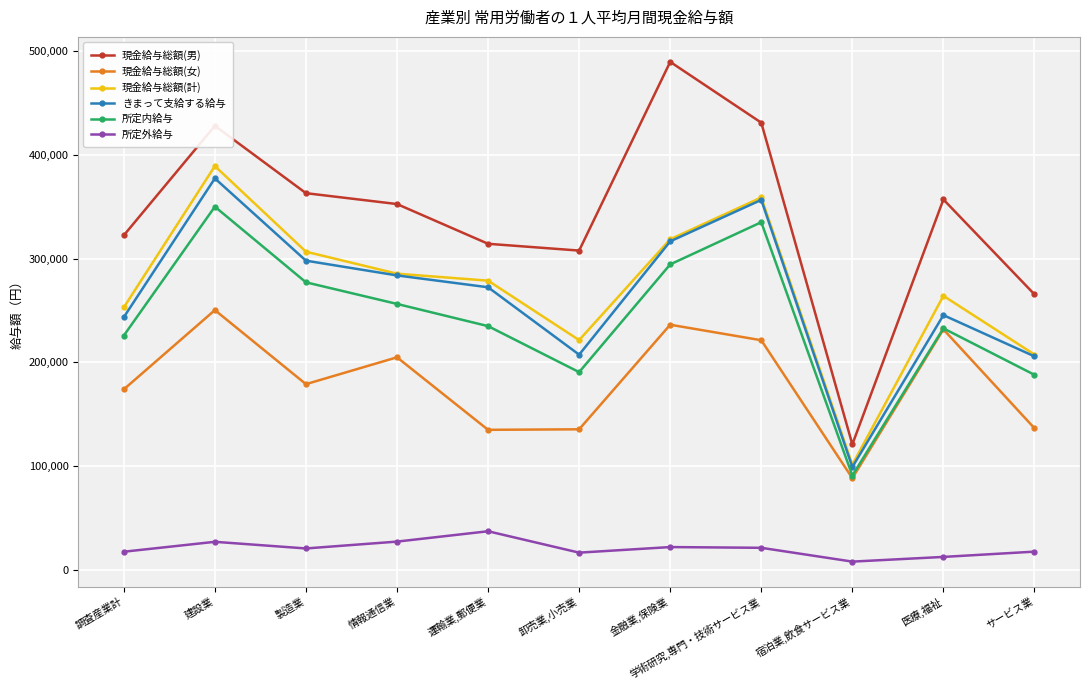

Between 建設業 and 宿泊業,飲食サービス業, which series saw the biggest shift?

現金給与総額(男)